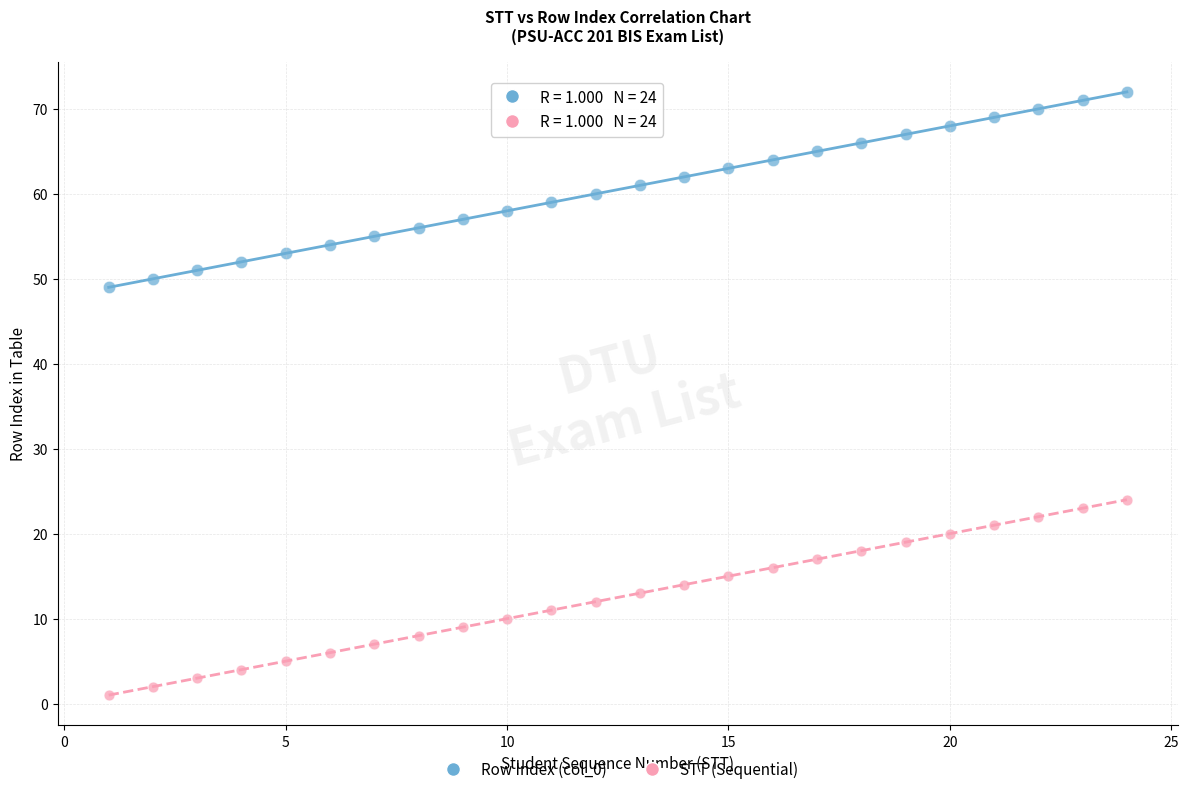

Which series contains the highest Y value?

Row Index (col_0)